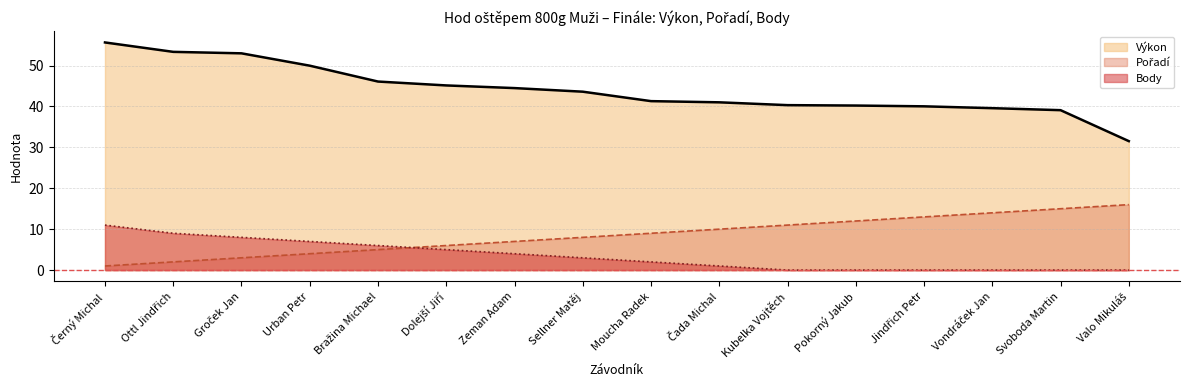

How many distinct data groups are displayed?

3